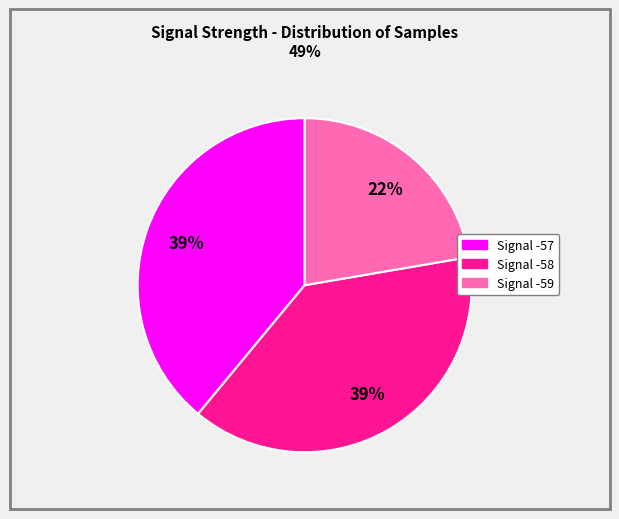

Count the number of slices in the pie.

3